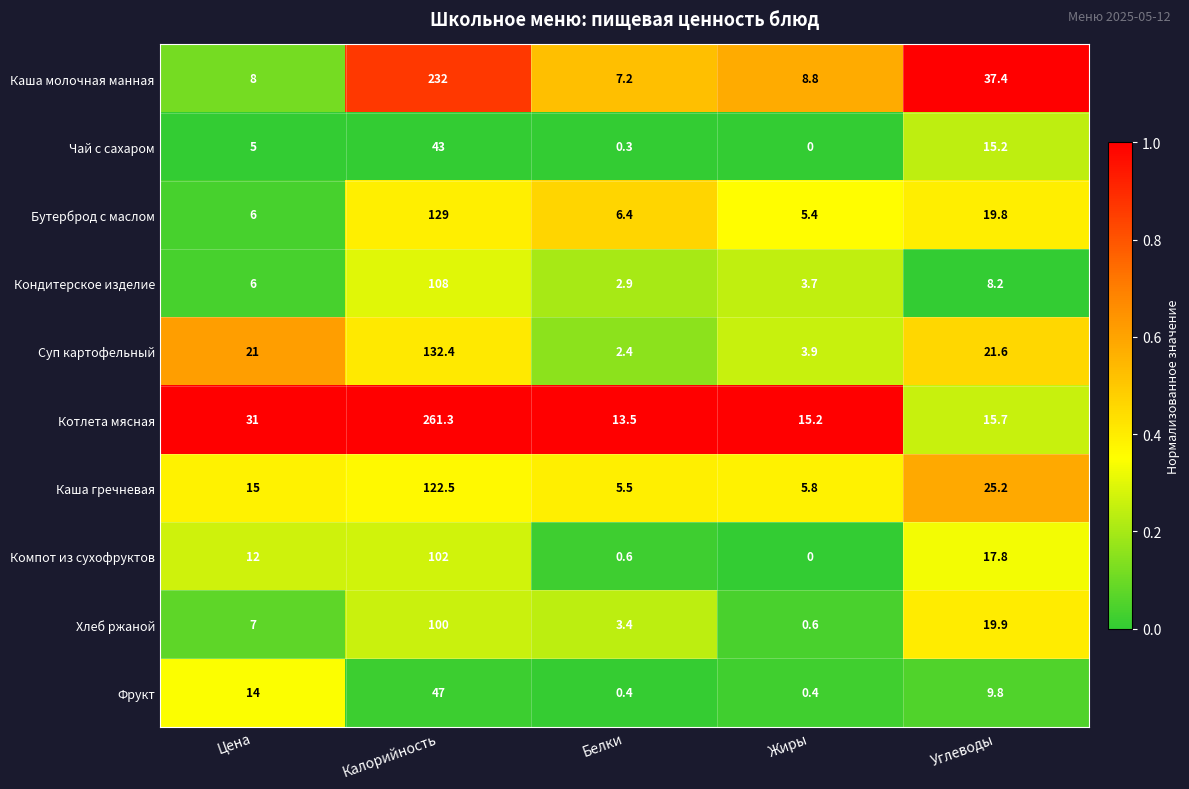

What is the highest value of the Суп картофельный series?

132.4